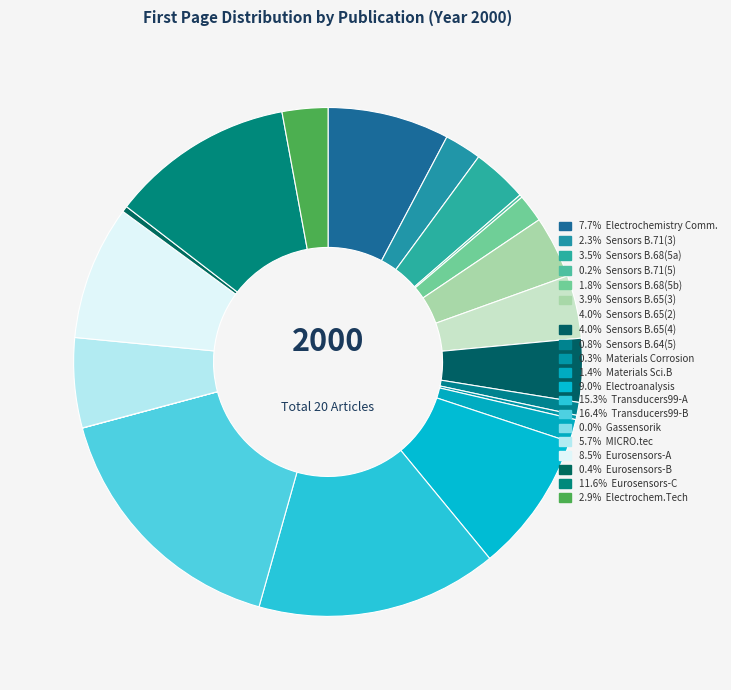

To the nearest percent, what is the difference between the largest and smallest slice percentages?

16%